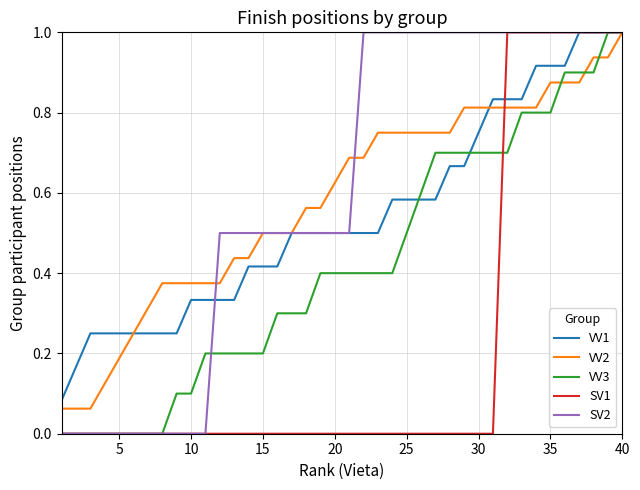

What is the maximum value shown in the chart?

1.0